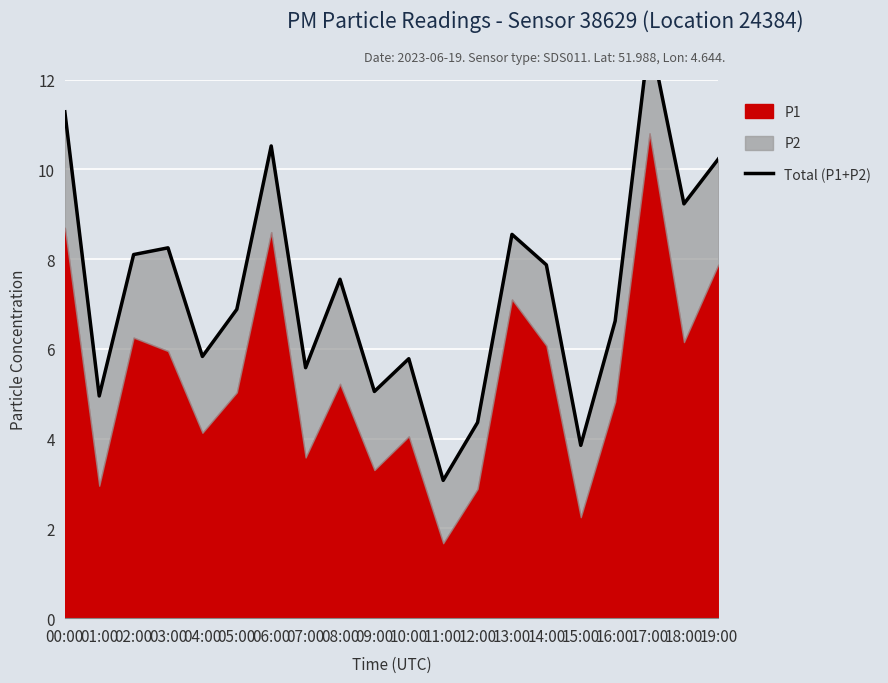

True or false: the data shows 3.1 at 11:00.

True